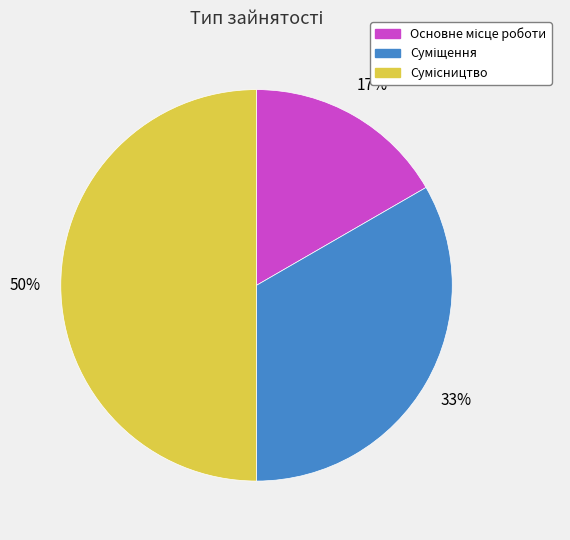

To the nearest percent, what is the difference between the largest and smallest slice percentages?

33%